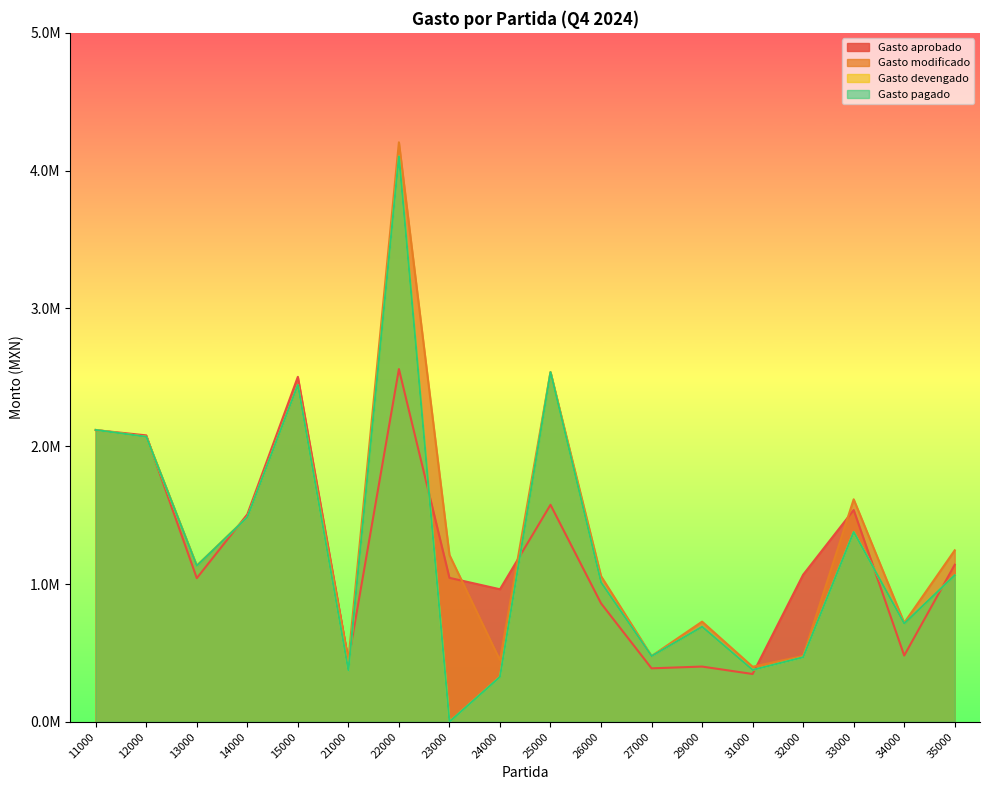

True or false: Gasto modificado has a value of 718306.0 at 34000.

True